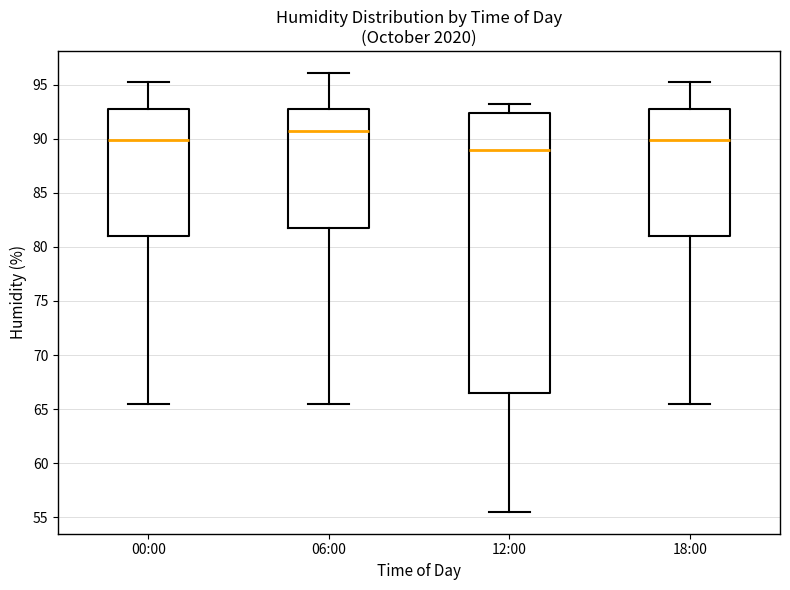

Reading left to right, transcribe this box plot: for each box, give where its median line is, the range the box spans, and where its two whiskers end, as read against the y-axis. The values are not printed on the chart, so give them approximately, as read against the axis.

00:00: median 90.0, box 81.0 to 92.5, whiskers 65.5 to 95.5
06:00: median 90.5, box 81.5 to 92.5, whiskers 65.5 to 96.0
12:00: median 89.0, box 66.5 to 92.5, whiskers 55.5 to 93.0
18:00: median 90.0, box 81.0 to 92.5, whiskers 65.5 to 95.5